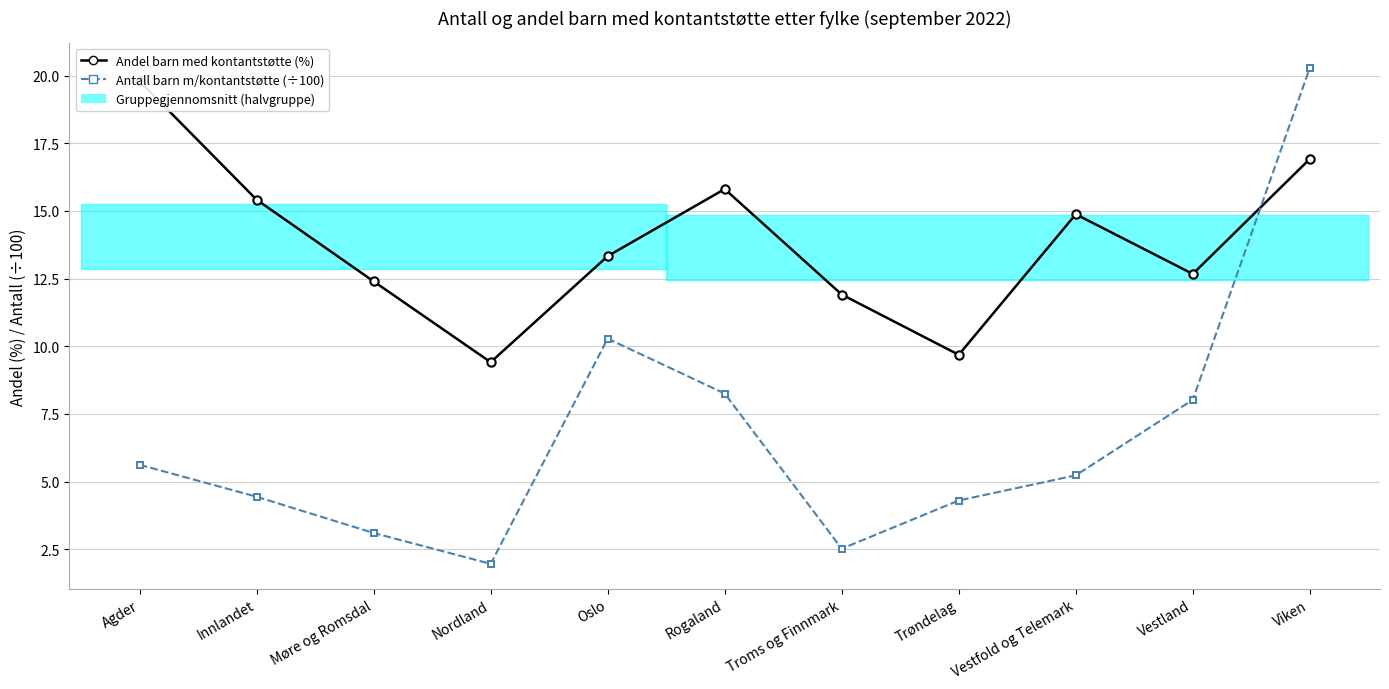

What is the smallest value displayed?

2.0